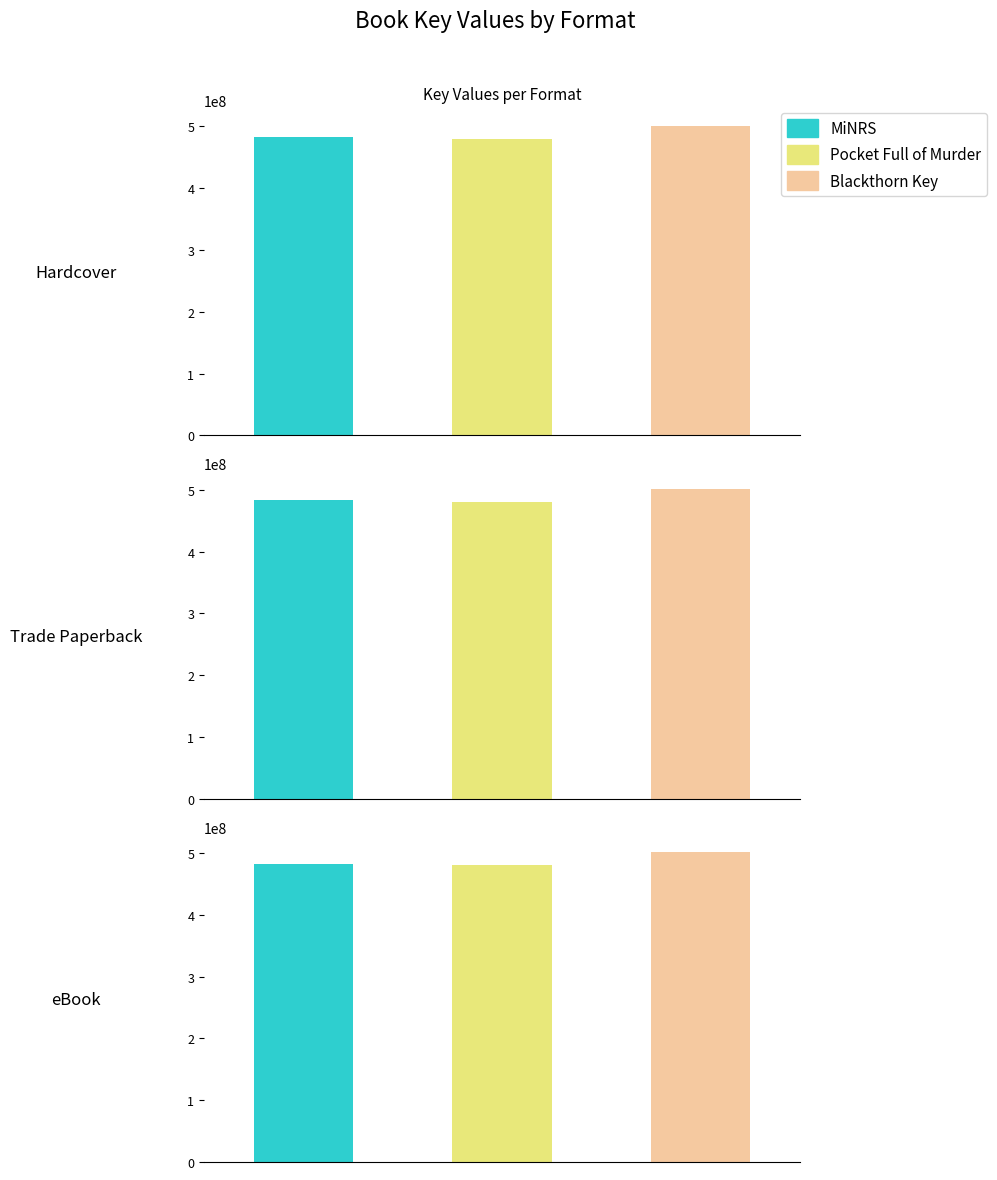

Which series has the largest range (max minus min)?

MiNRS